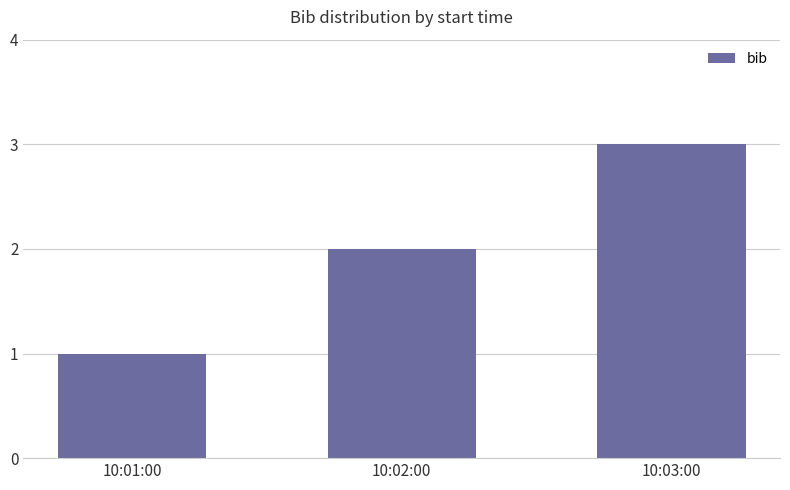

What is the sum of all values?

6